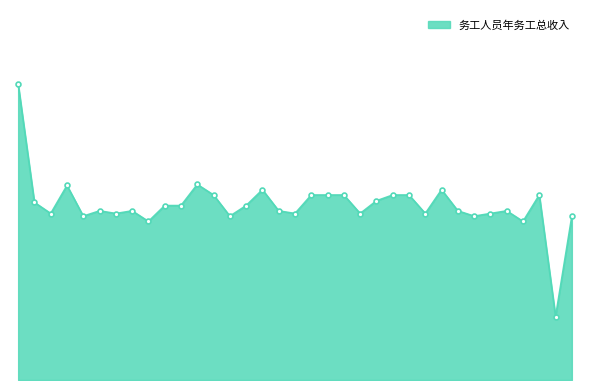

True or false: there are more than 1 points higher than both neighbors.

True